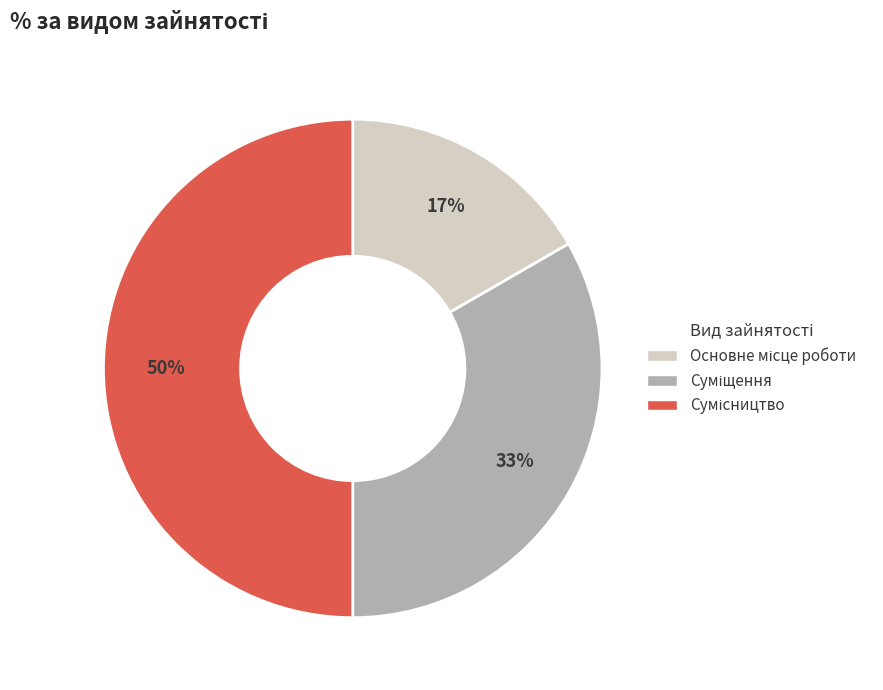

To the nearest percent, what is the difference between the largest and smallest slice percentages?

33%